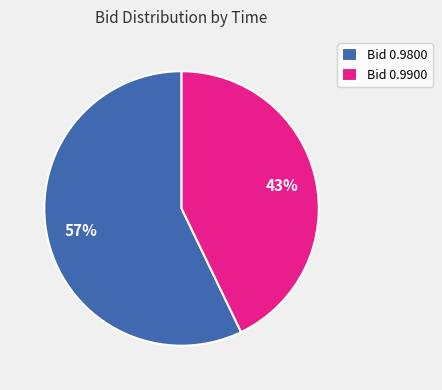

To the nearest percent, what is the combined percentage of Bid 0.9900 and Bid 0.9800?

100%